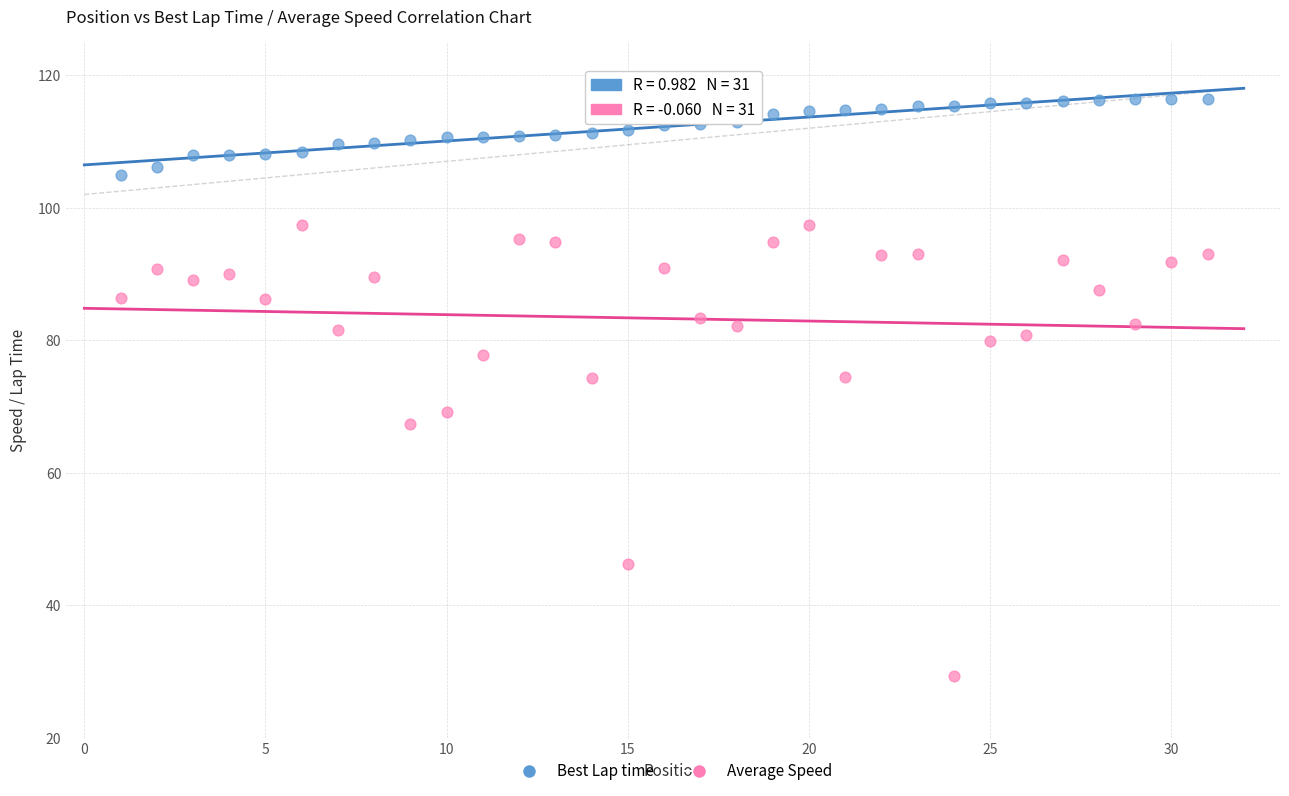

Across all data points, what is the range of X values (max minus min)?

30.0